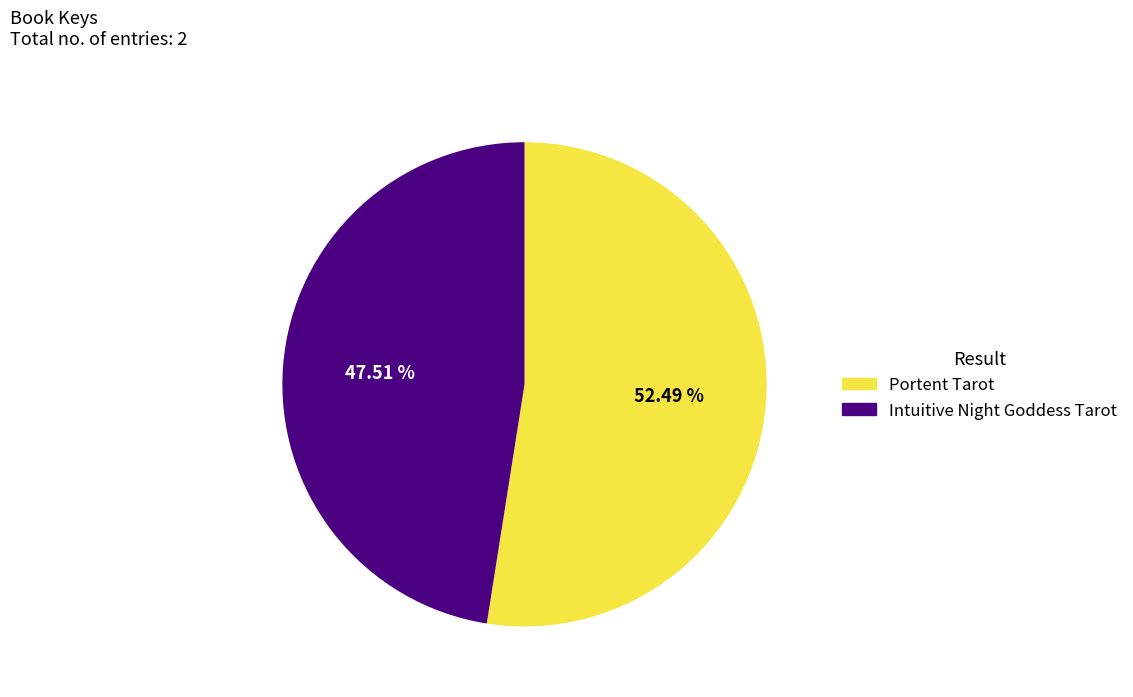

How many slices are in this pie chart?

2